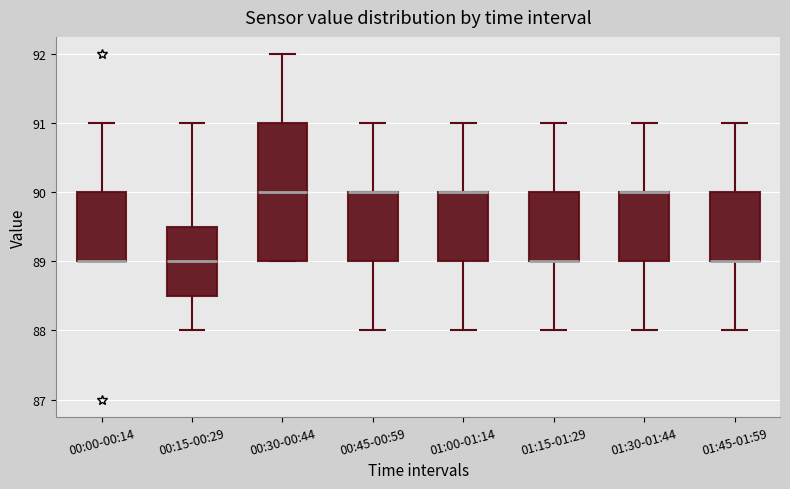

Reading left to right, read every box against the y-axis: the position of its median line, the range the box covers, and the ends of its whiskers. The values are not printed on the chart, so give them approximately, as read against the axis.

00:00-00:14: median 89.0 (drawn on the box's lower edge), box 89.0 to 90.0, whiskers 89.0 to 91.0
00:15-00:29: median 89.0, box 88.5 to 89.5, whiskers 88.0 to 91.0
00:30-00:44: median 90.0, box 89.0 to 91.0, whiskers 89.0 to 92.0
00:45-00:59: median 90.0 (drawn on the box's upper edge), box 89.0 to 90.0, whiskers 88.0 to 91.0
01:00-01:14: median 90.0 (drawn on the box's upper edge), box 89.0 to 90.0, whiskers 88.0 to 91.0
01:15-01:29: median 89.0 (drawn on the box's lower edge), box 89.0 to 90.0, whiskers 88.0 to 91.0
01:30-01:44: median 90.0 (drawn on the box's upper edge), box 89.0 to 90.0, whiskers 88.0 to 91.0
01:45-01:59: median 89.0 (drawn on the box's lower edge), box 89.0 to 90.0, whiskers 88.0 to 91.0